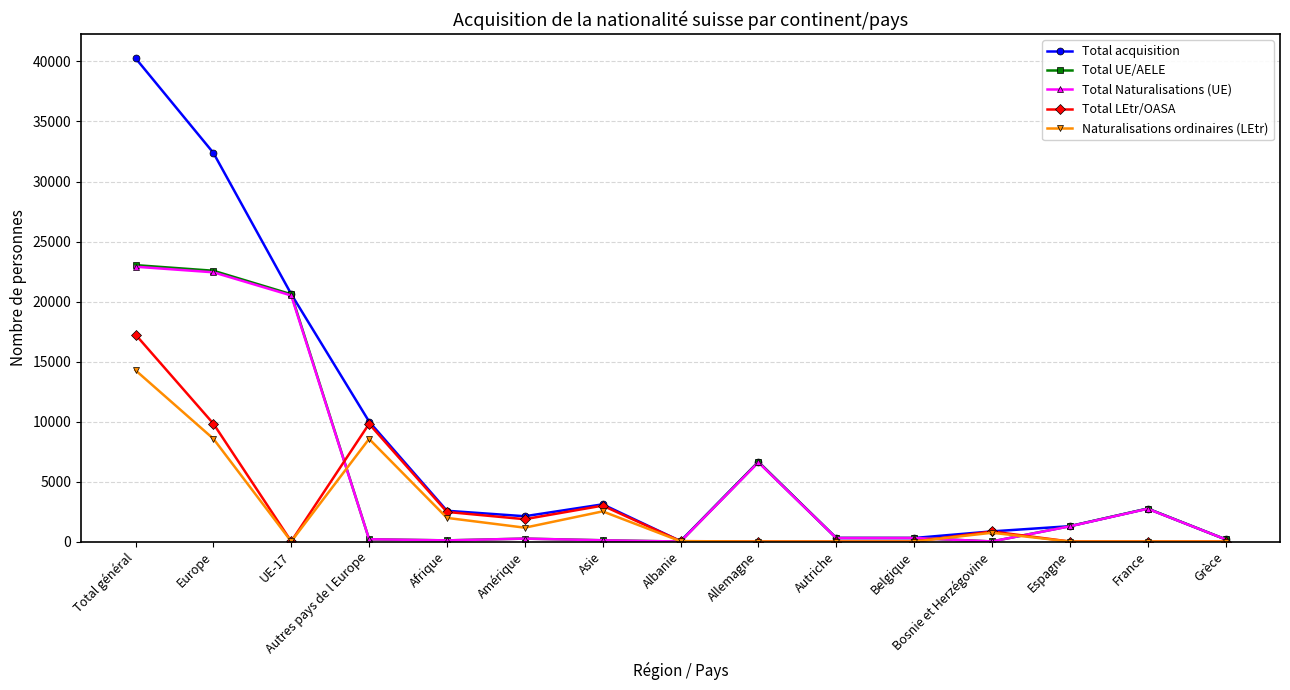

True or false: Total LEtr/OASA has a value of 838 at Bosnie et Herzégovine.

True